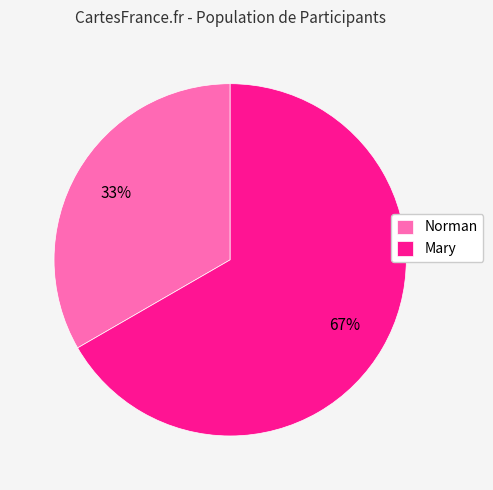

How many slices are in this pie chart?

2